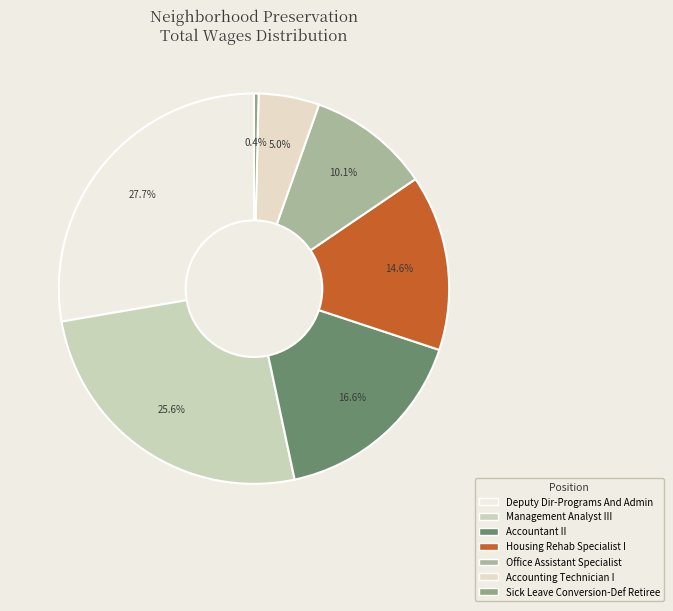

Is Deputy Dir-Programs And Admin the majority of the pie?

No